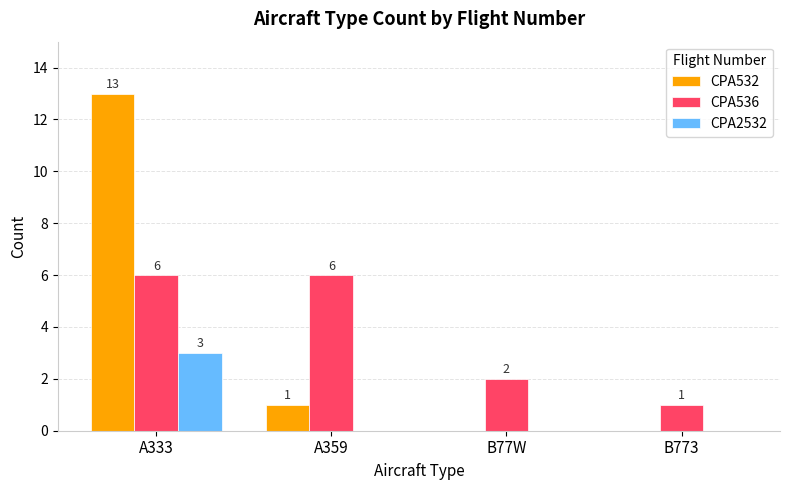

How many categories are shown in the chart?

4